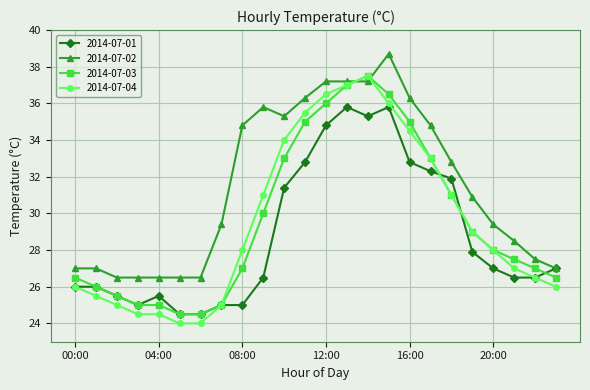

How many intersections are there between 2014-07-02 and 2014-07-03?

2